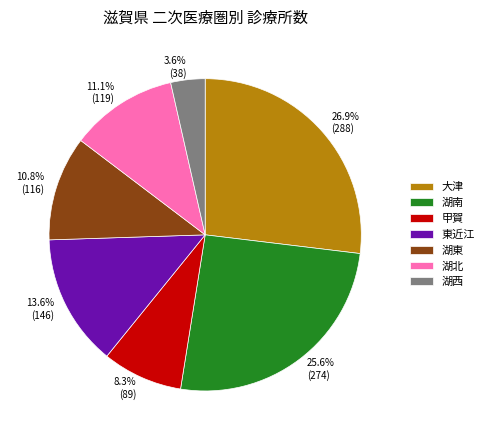

To the nearest percent, what percentage of the pie is 湖西?

4%